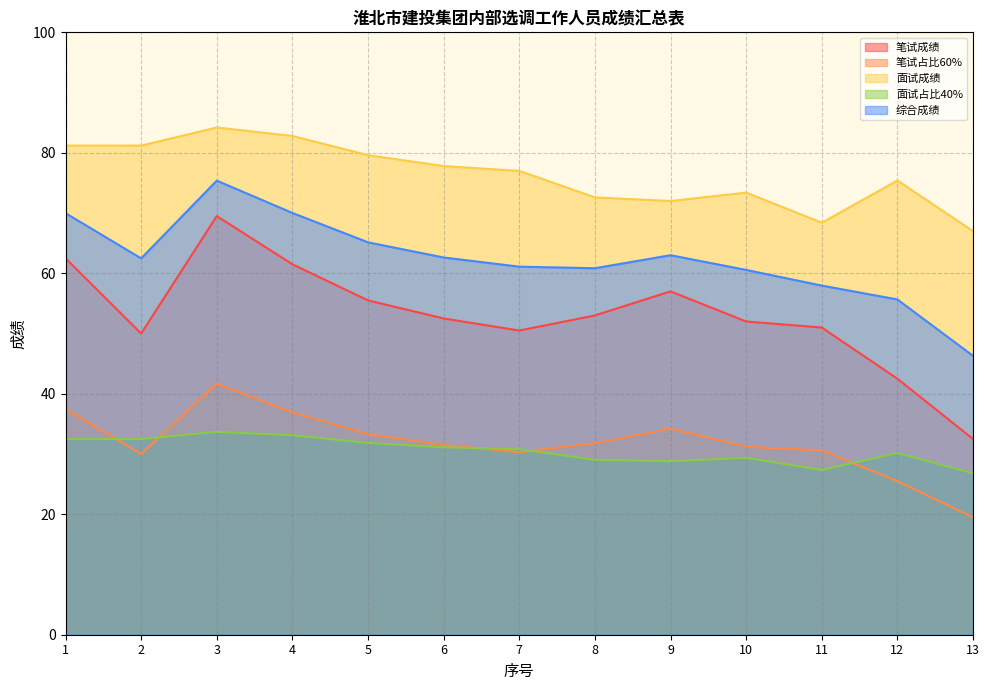

Between 2 and 5, which is larger?

5